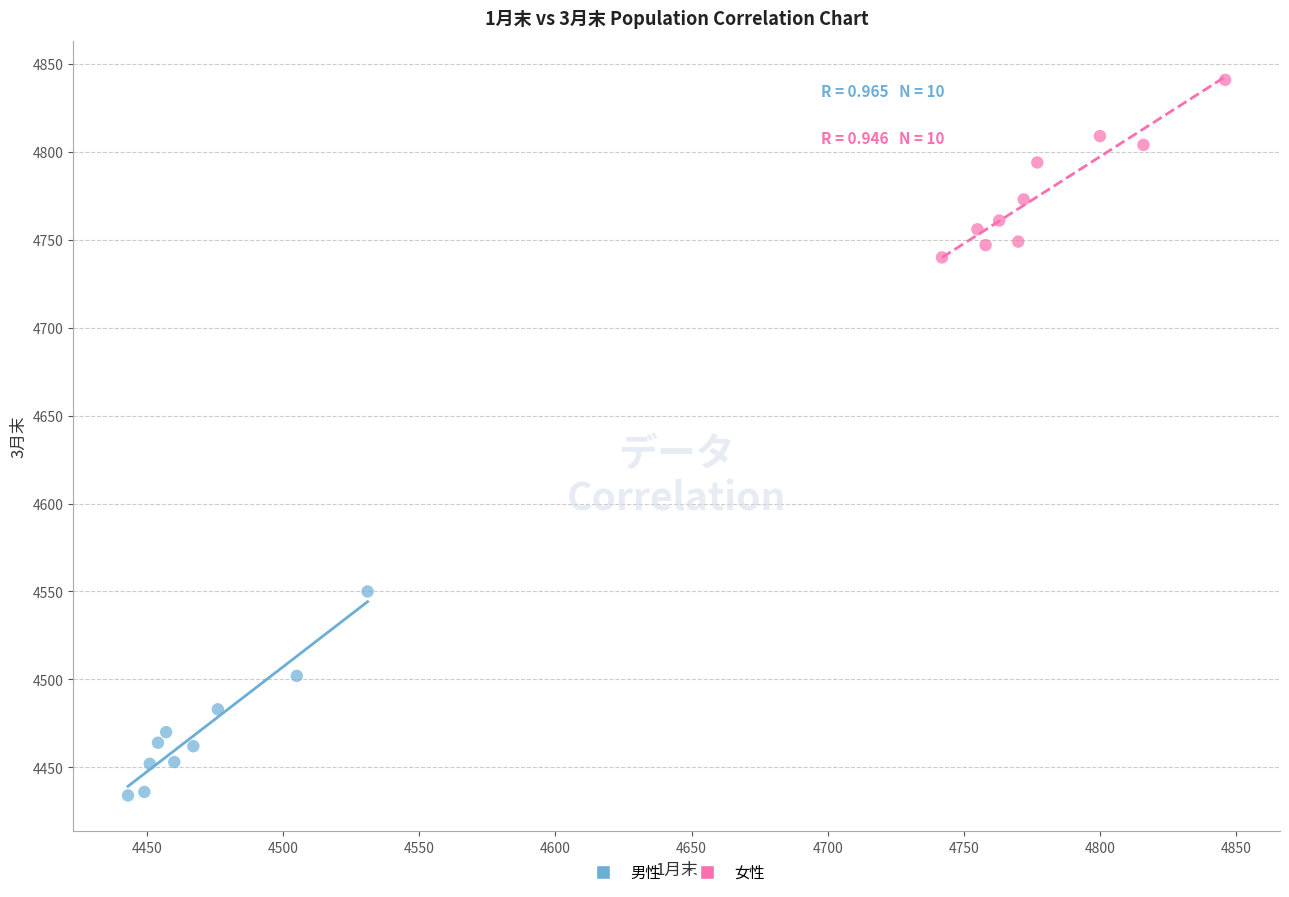

What are all the series names shown in the legend?

男性, 女性